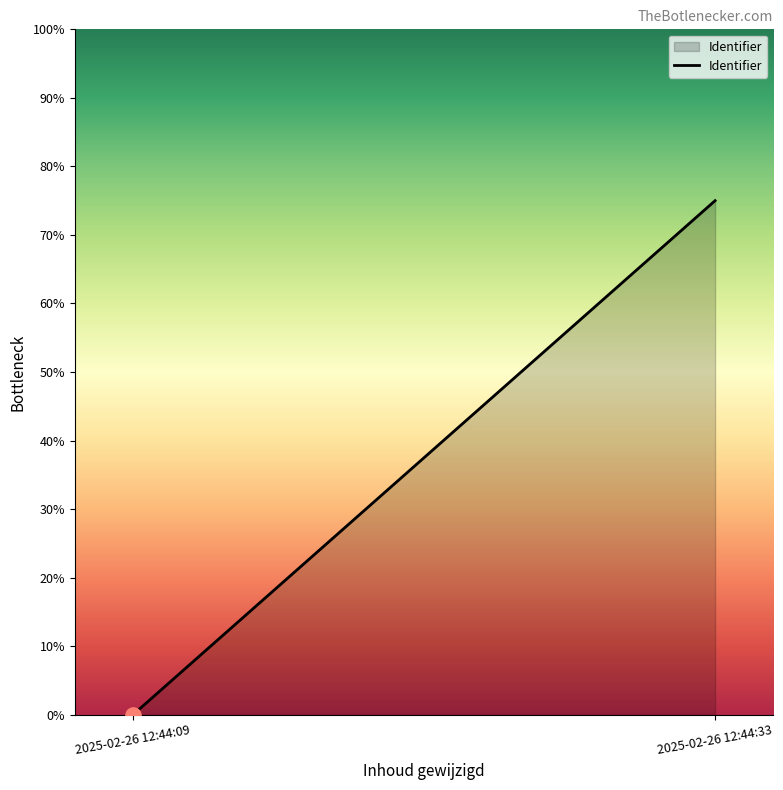

Which has a higher value, 2025-02-26 12:44:33 or 2025-02-26 12:44:09?

2025-02-26 12:44:33